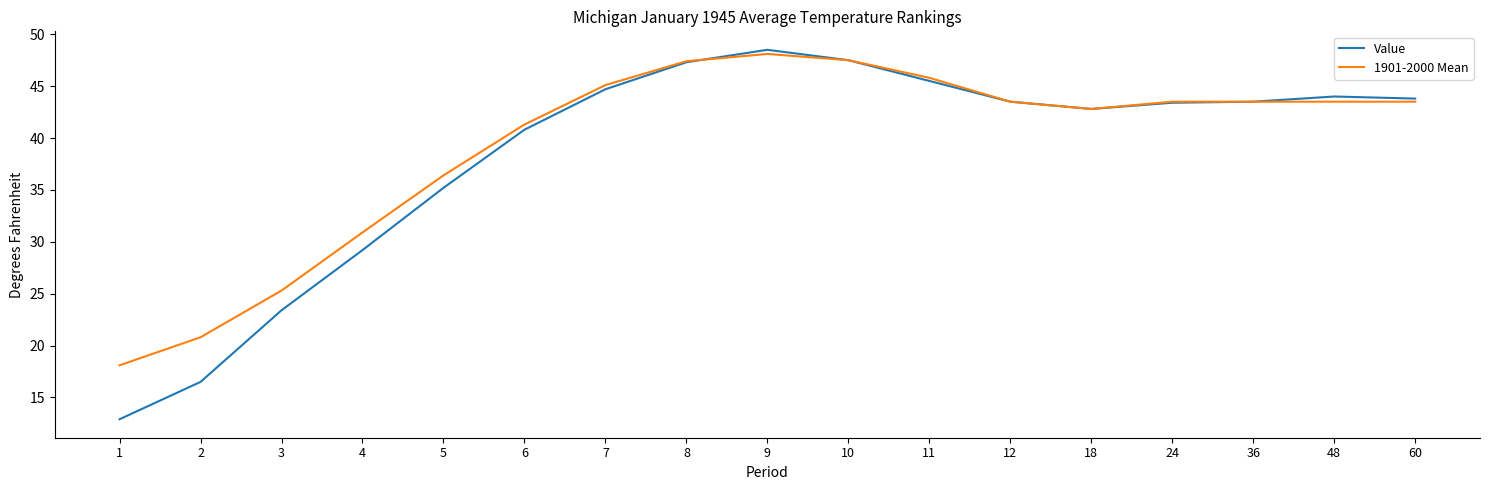

Which category has the highest value in the Value series?

9